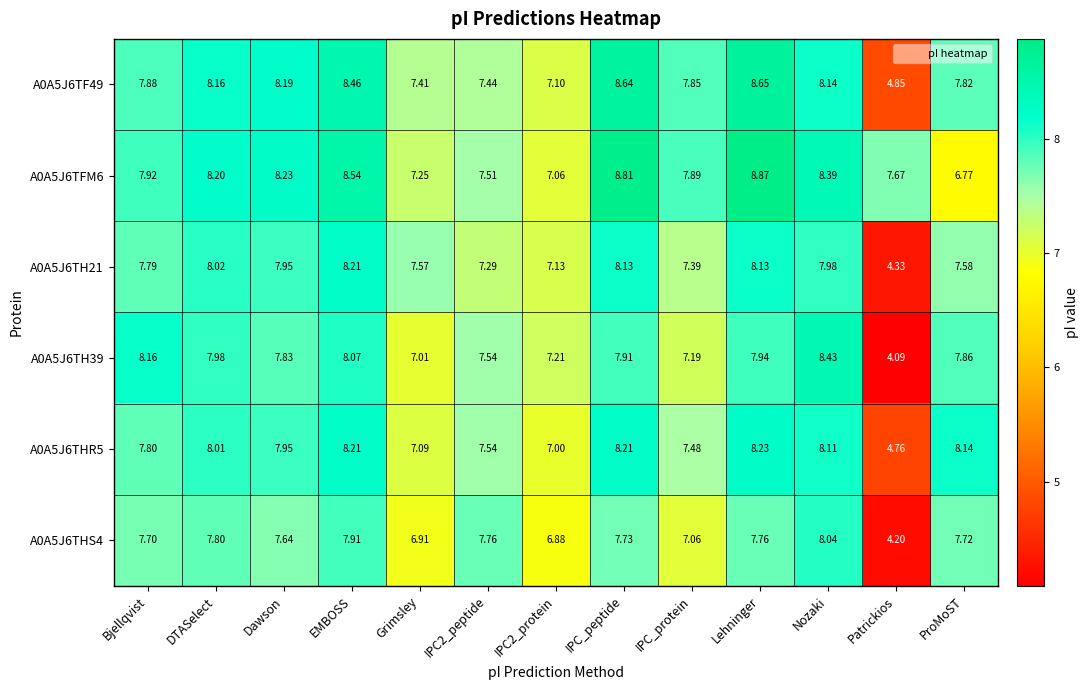

Is the value of A0A5J6TFM6 at Dawson greater than the value of A0A5J6THR5 at Nozaki?

Yes